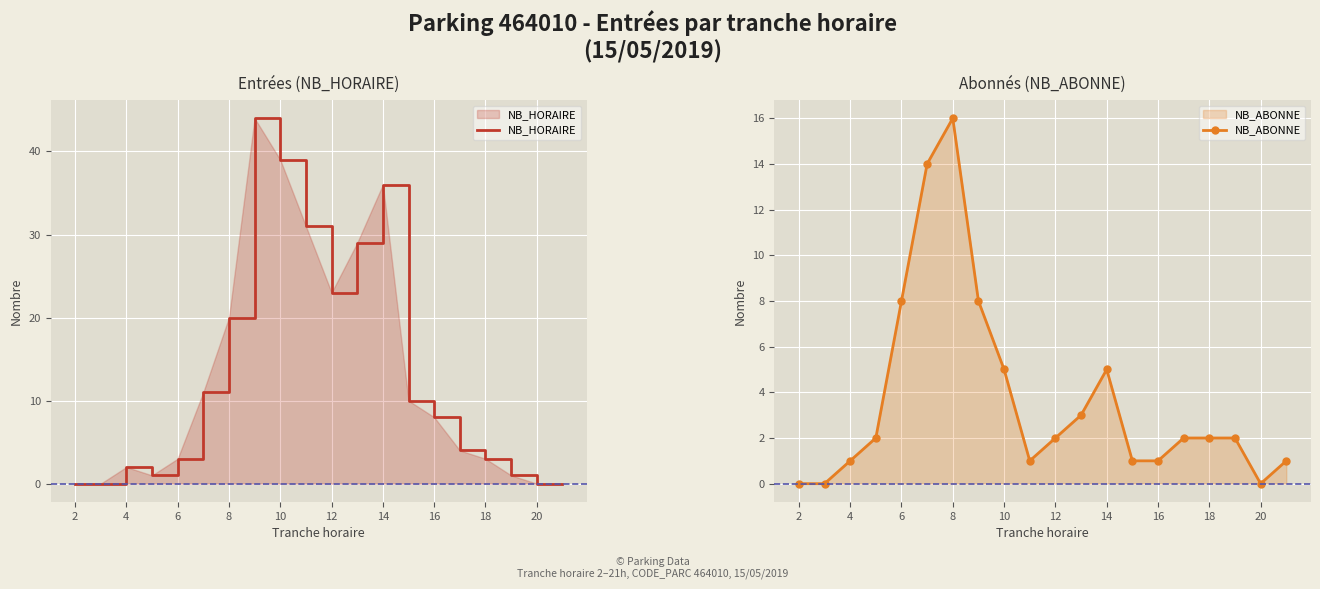

How many interior local peaks does the NB_HORAIRE series have?

3